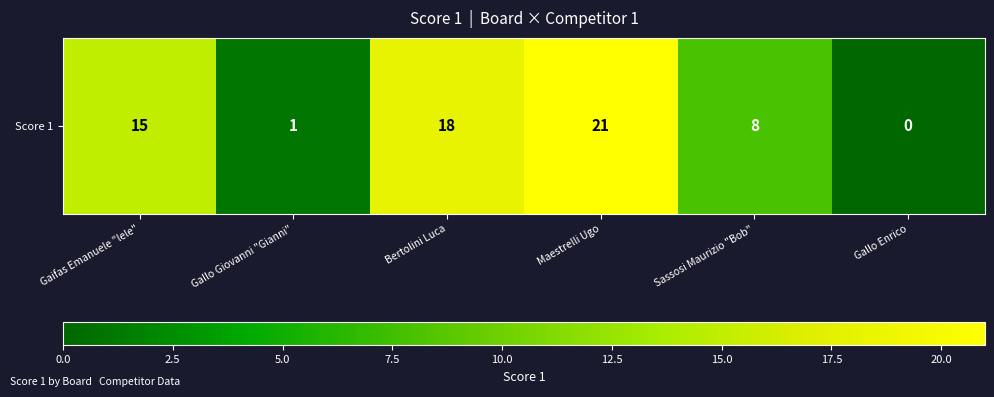

List the labels in order of value, largest first.

Maestrelli Ugo, Bertolini Luca, Gaifas Emanuele "lele", Sassosi Maurizio "Bob", Gallo Giovanni "Gianni", Gallo Enrico